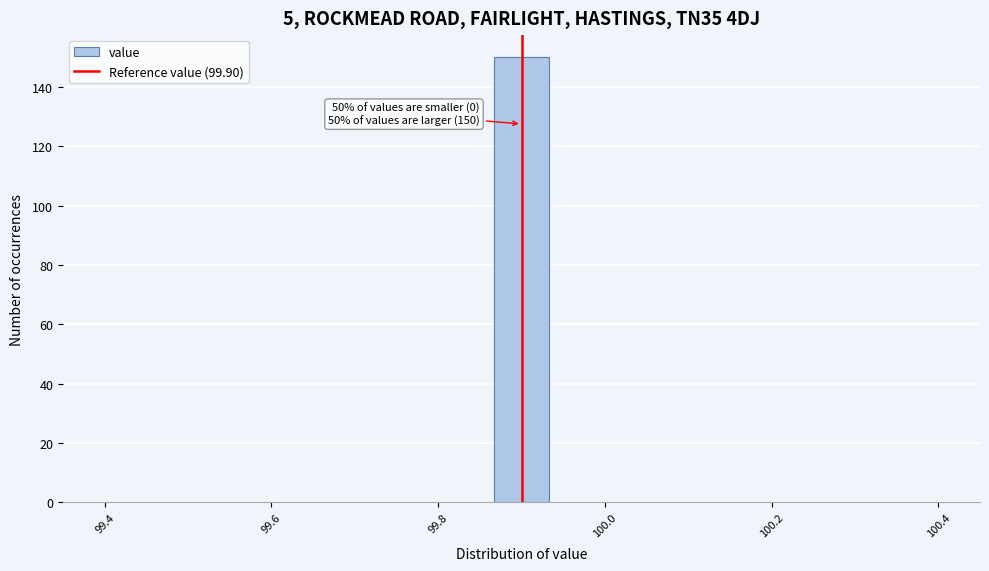

Around what value on the x-axis is the tallest bar? Give the approximate position of its centre, as read against the axis.

99.90